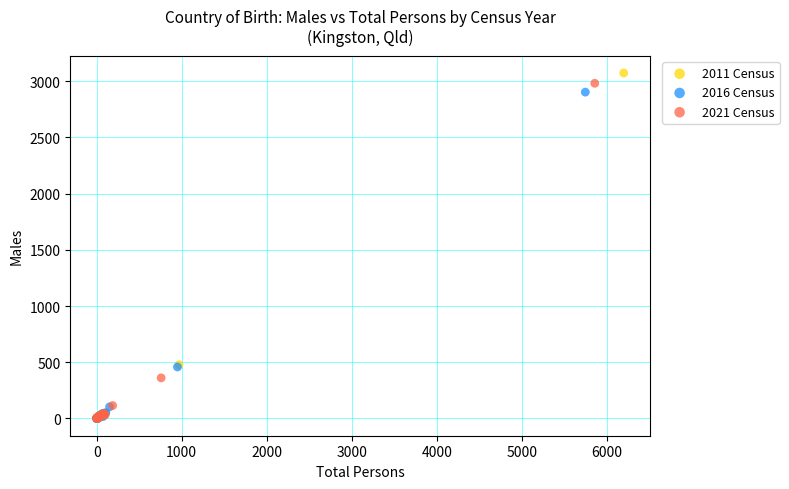

Which series has the widest spread of Y values?

2011 Census